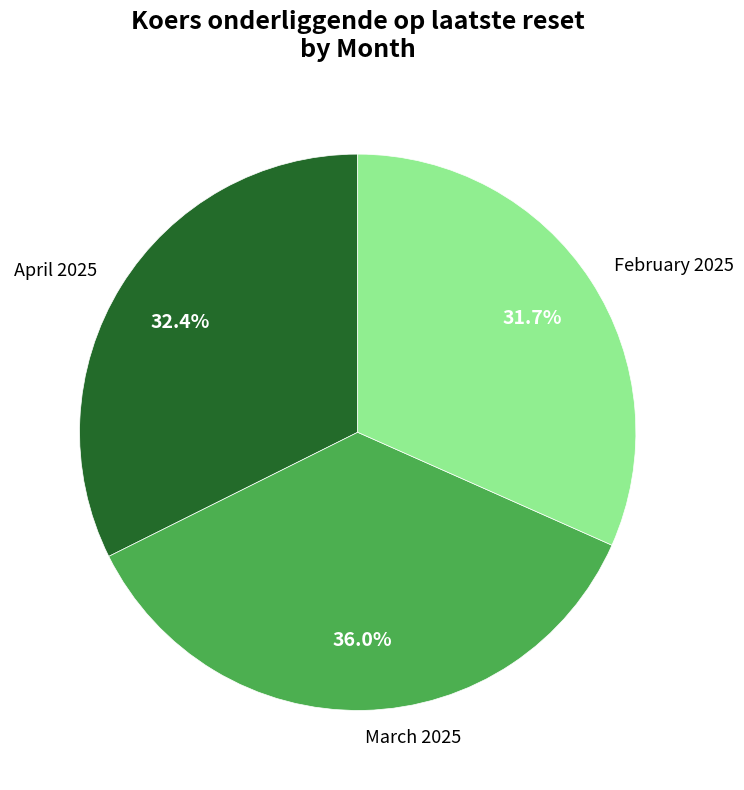

Which category has the smallest portion of the pie?

February 2025